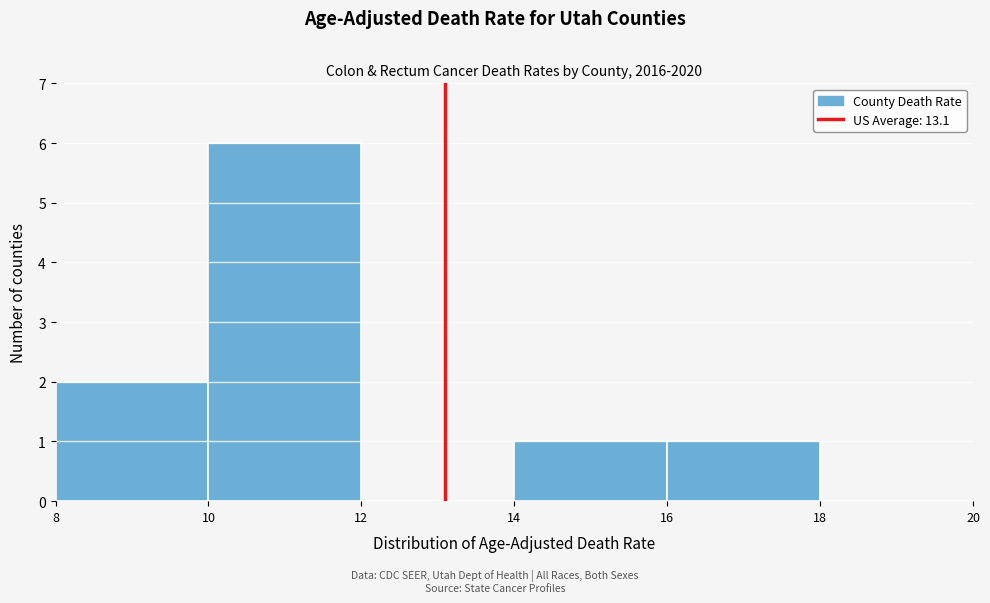

How tall is the bar that spans 16 to 18 on the x-axis? The values are not printed on the chart, so give them approximately, as read against the axis.

1